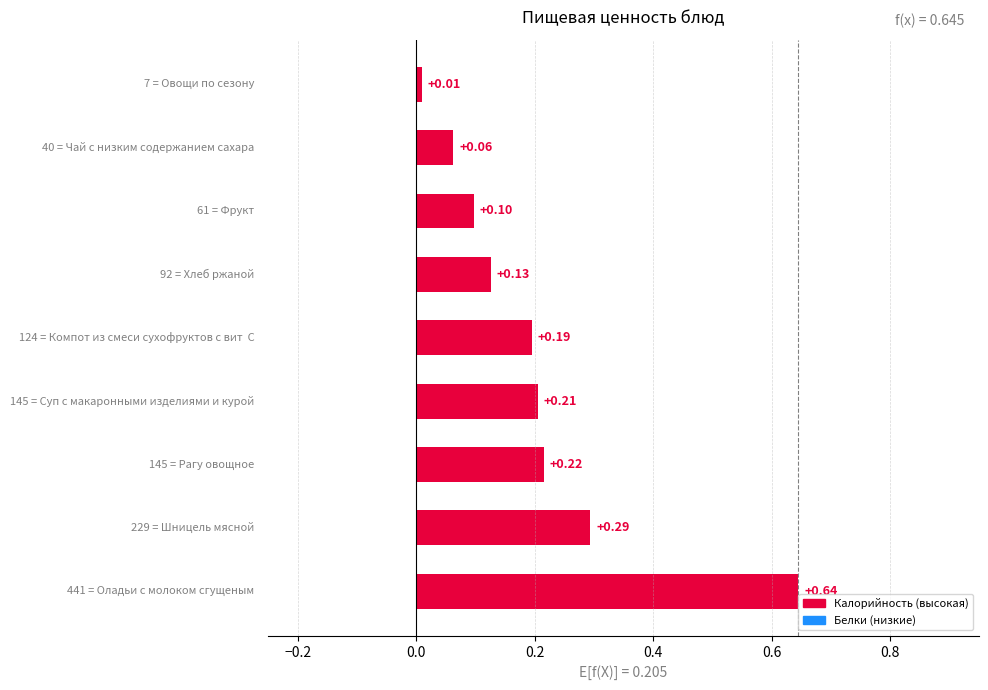

How many bars are there in total?

9